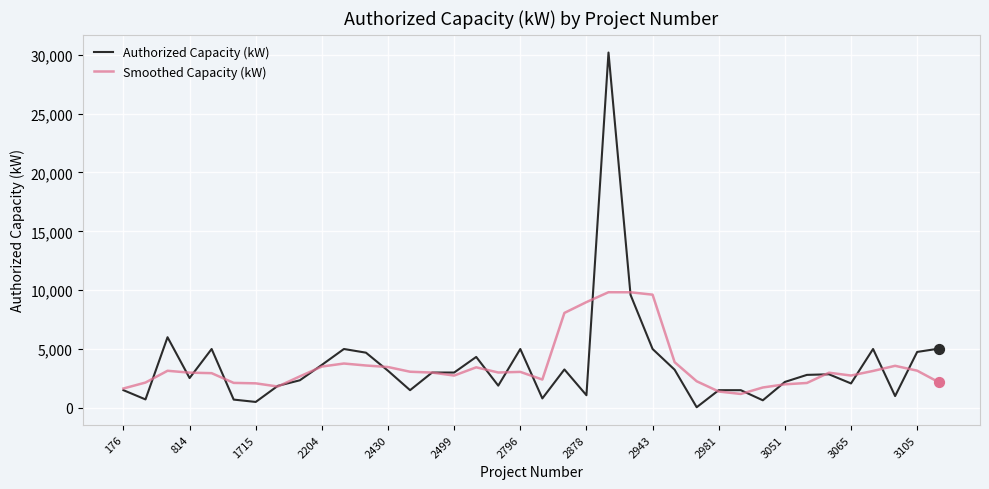

Rank the series by their maximum value, from highest to lowest.

Authorized Capacity (kW), Smoothed Capacity (kW)